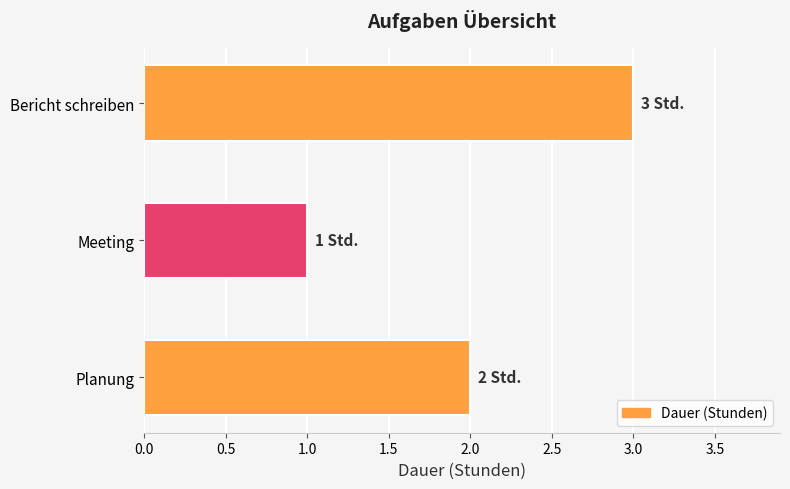

Rank the categories by value from highest to lowest.

Bericht schreiben, Planung, Meeting